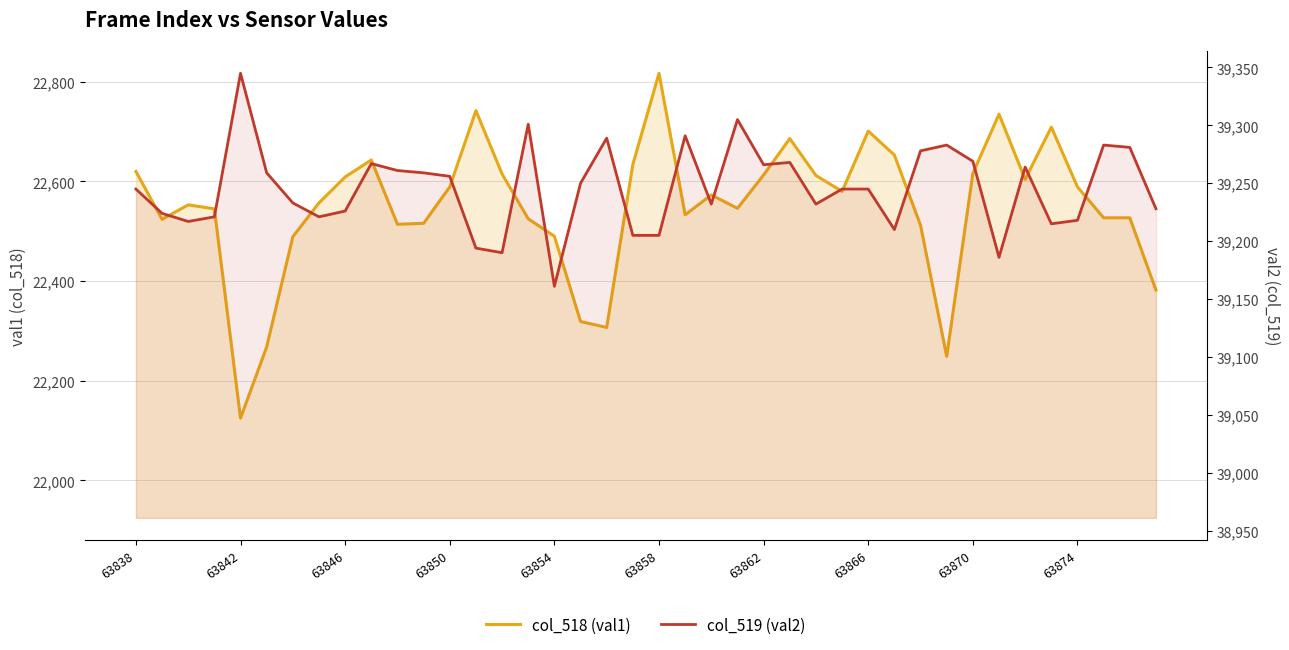

Between 63846 and 63870, which series saw the biggest shift?

col_518 (val1)